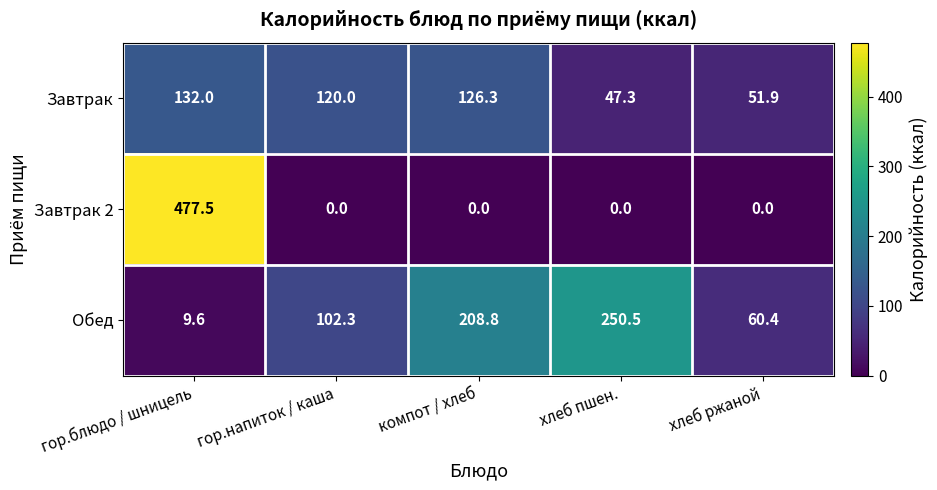

What is the sum of all Завтрак 2 values?

477.5